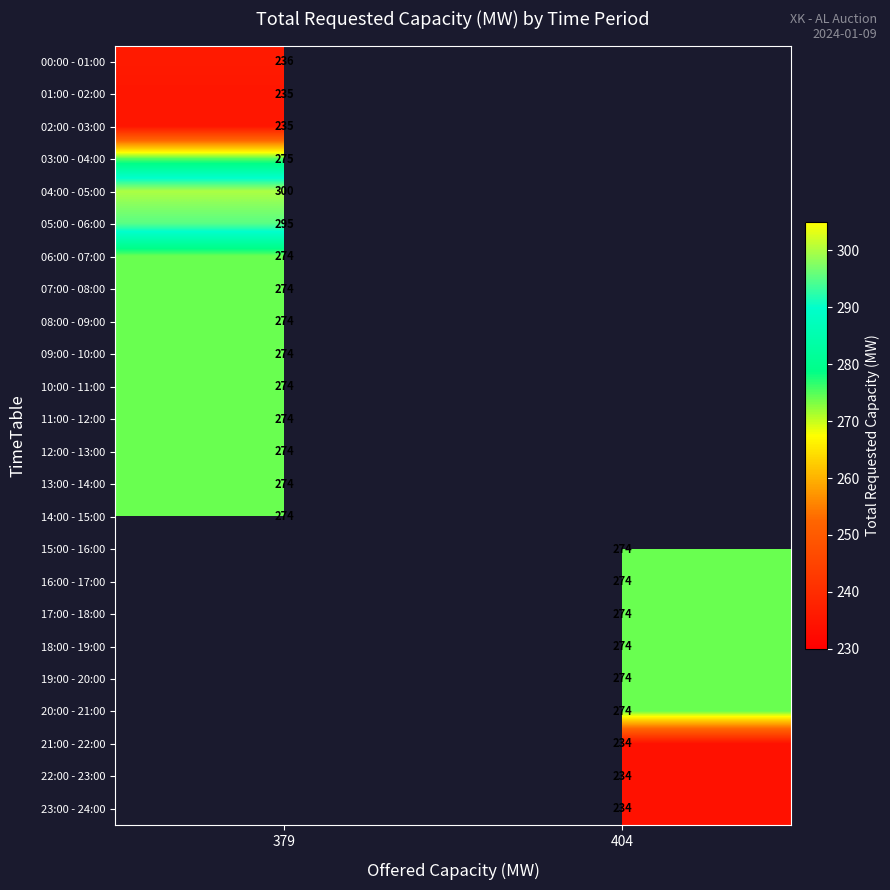

The 22:00 - 23:00 series shows 234 at 404. True or false?

True